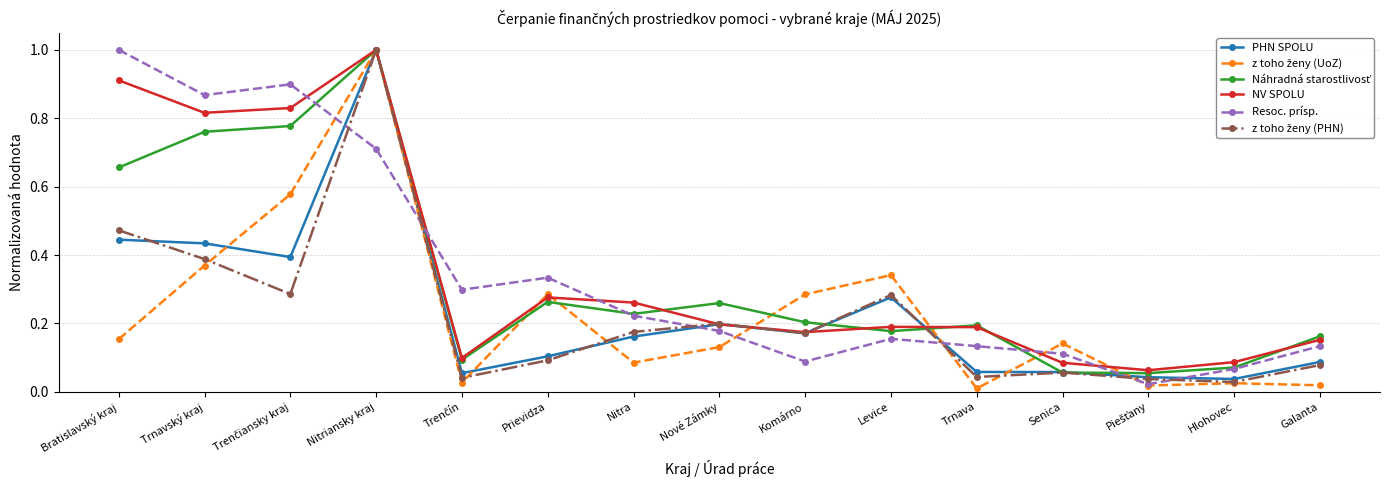

Between Trnavský kraj and Komárno, which series saw the biggest shift?

Resoc. prísp.